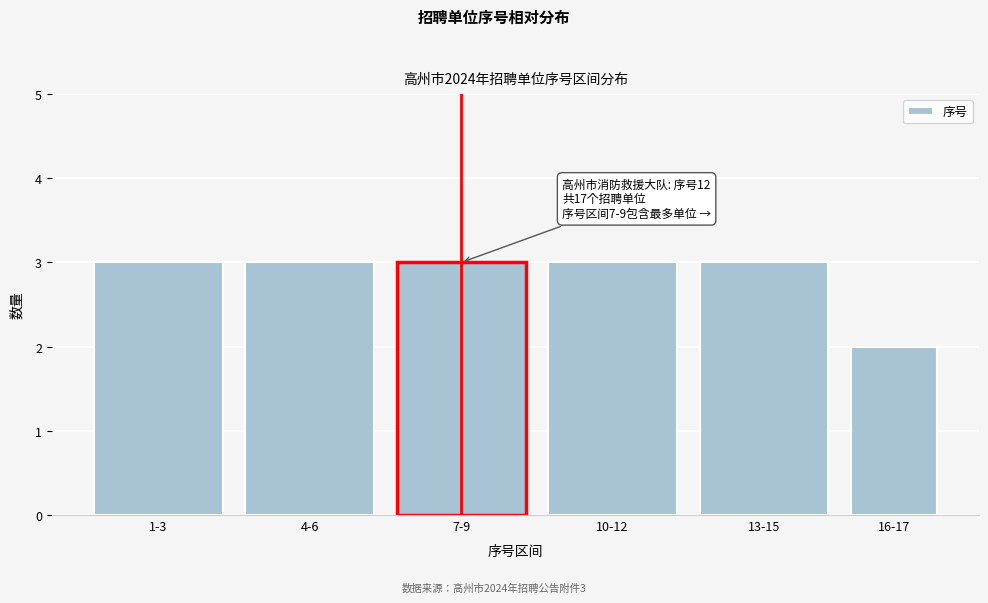

Reading left to right, what are all the values shown in this chart?

1-3=3	4-6=3	7-9=3	10-12=3	13-15=3	16-17=2